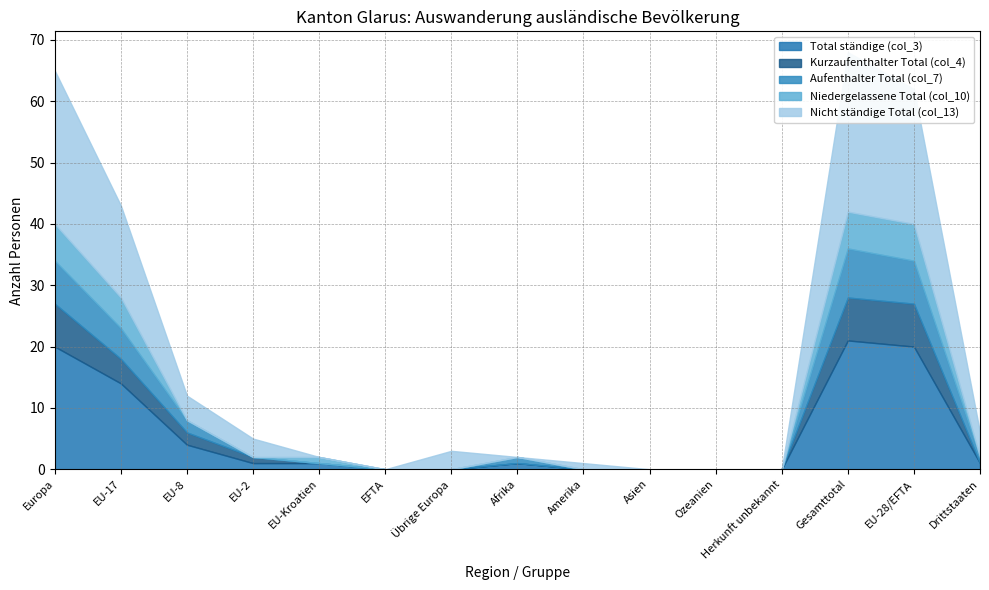

What are all the series names shown in the legend?

Total ständige (col_3), Kurzaufenthalter Total (col_4), Aufenthalter Total (col_7), Niedergelassene Total (col_10), Nicht ständige Total (col_13)